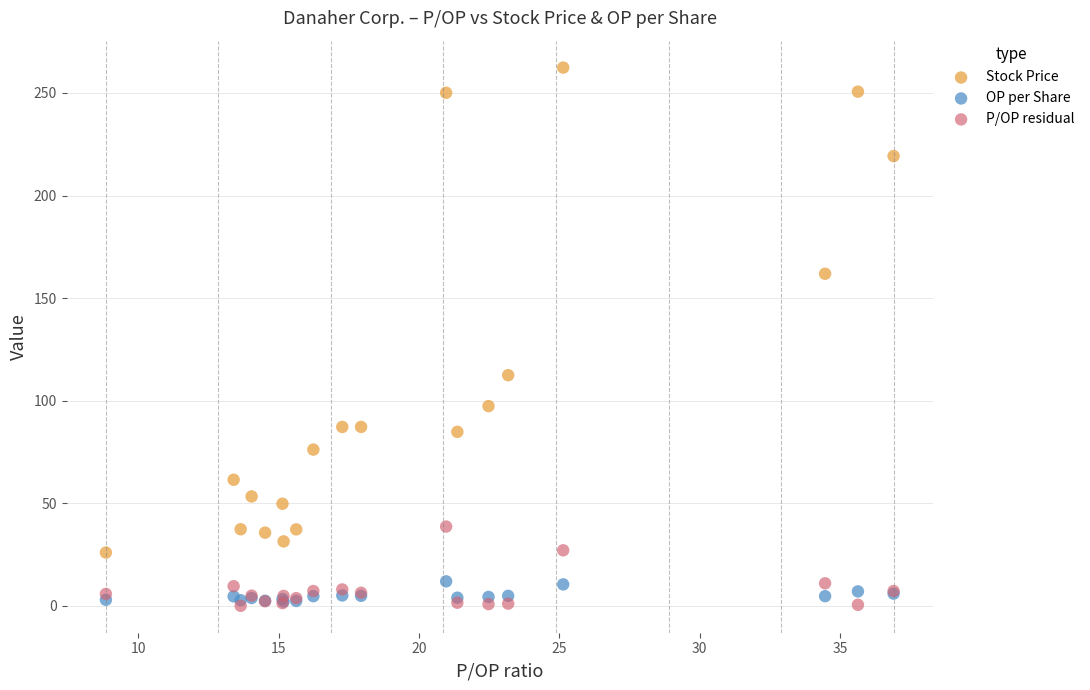

Across all series, what Y value is closest to 131?

112.4